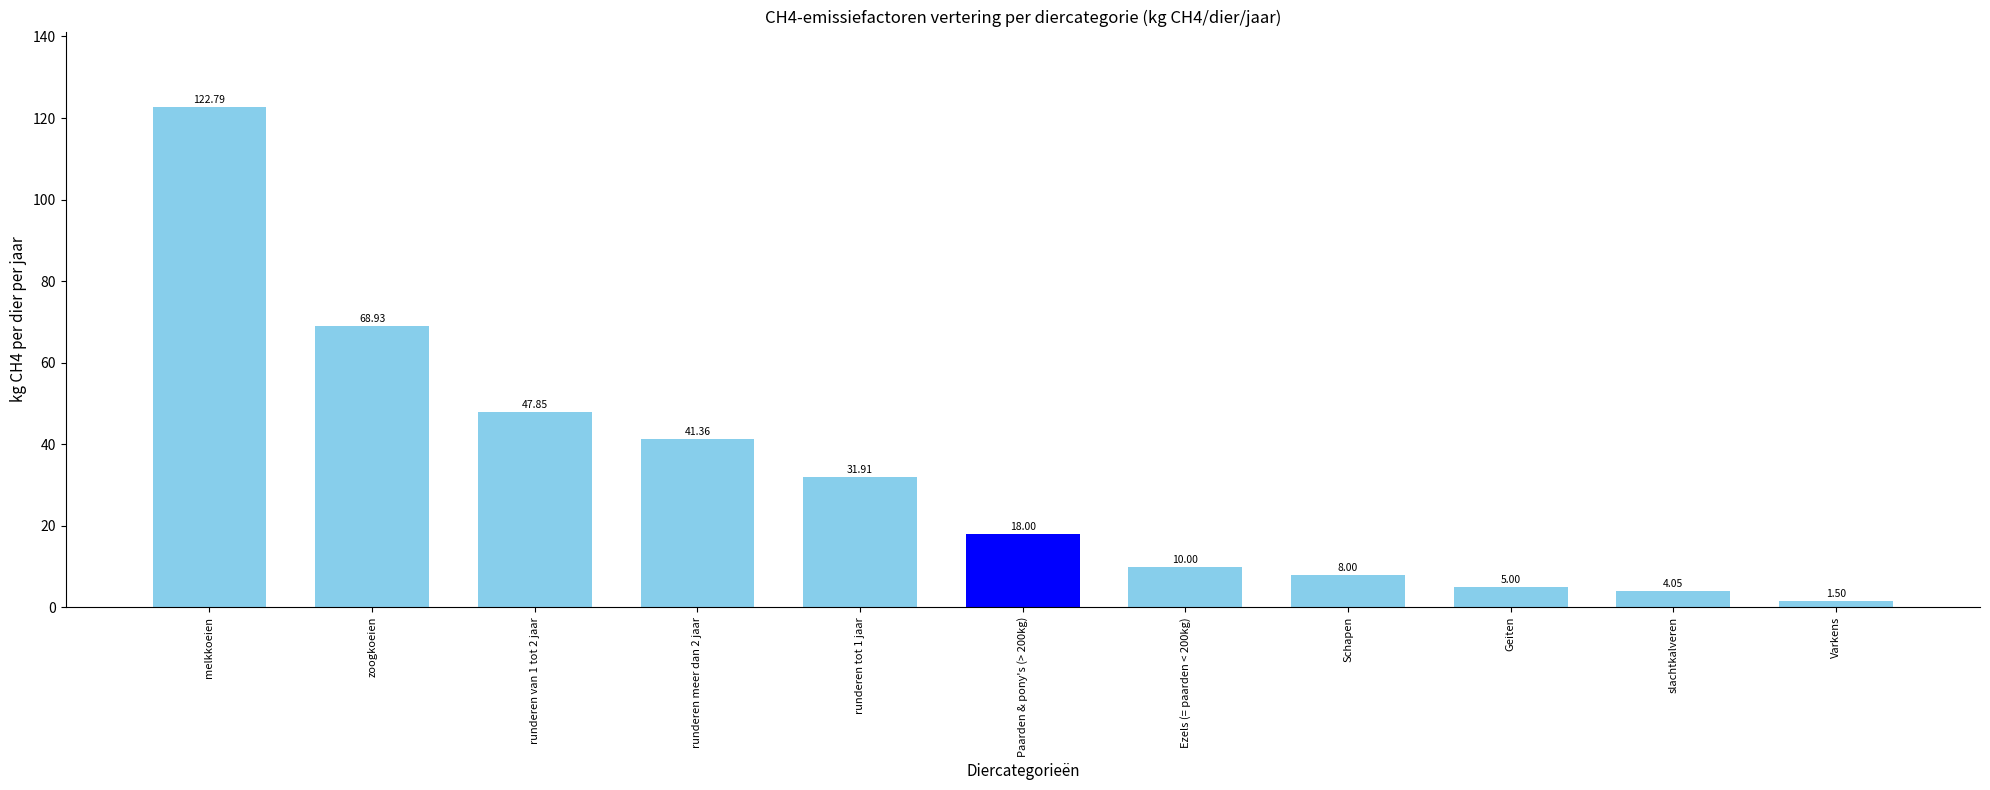

List the labels in order of value, smallest first.

Varkens, slachtkalveren, Geiten, Schapen, Ezels (= paarden < 200kg), Paarden & pony's (> 200kg), runderen tot 1 jaar, runderen meer dan 2 jaar, runderen van 1 tot 2 jaar, zoogkoeien, melkkoeien